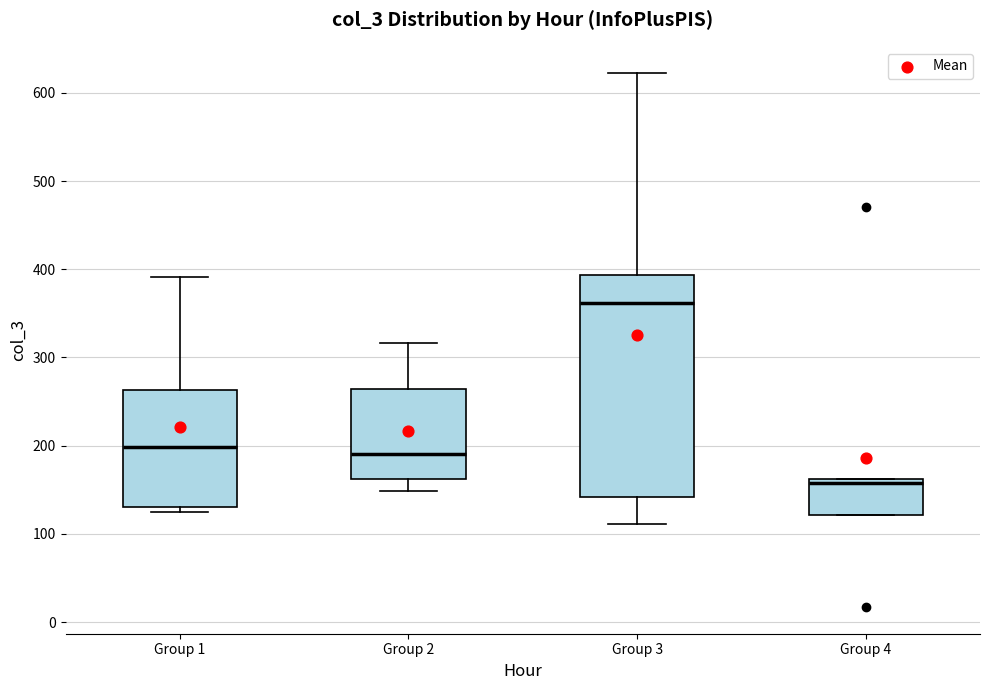

Where does the lower whisker of the box for Group 2 end on the y-axis? The values are not printed on the chart, so give them approximately, as read against the axis.

150